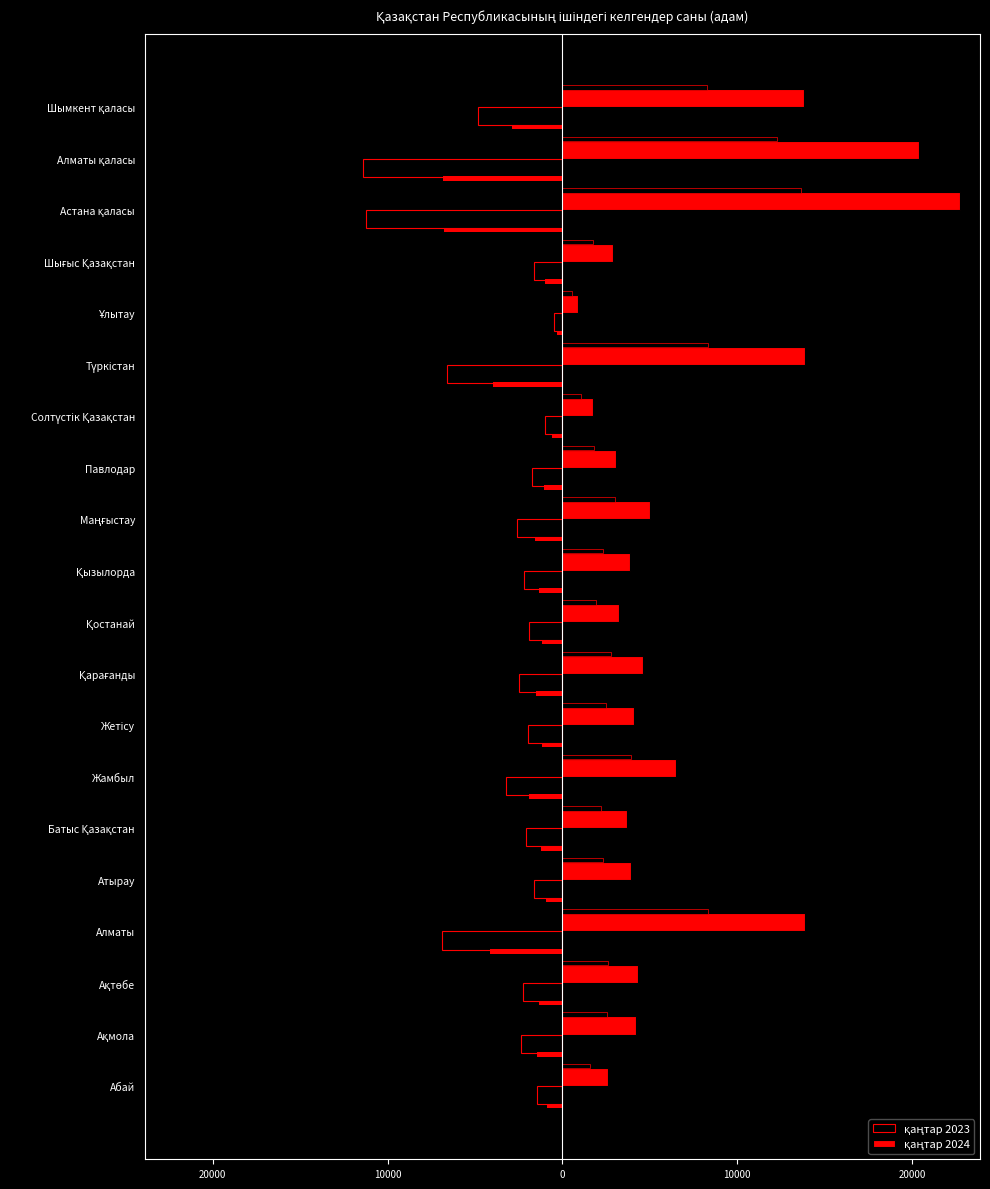

What is the value of the қаңтар 2024 bar at the 3rd from the left?

4341